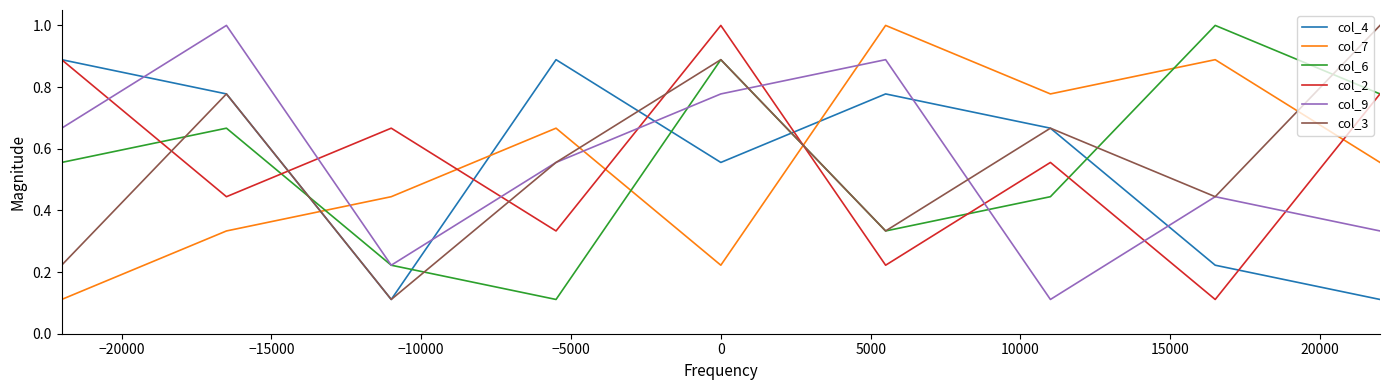

How many interior local valleys does the col_6 series have?

2